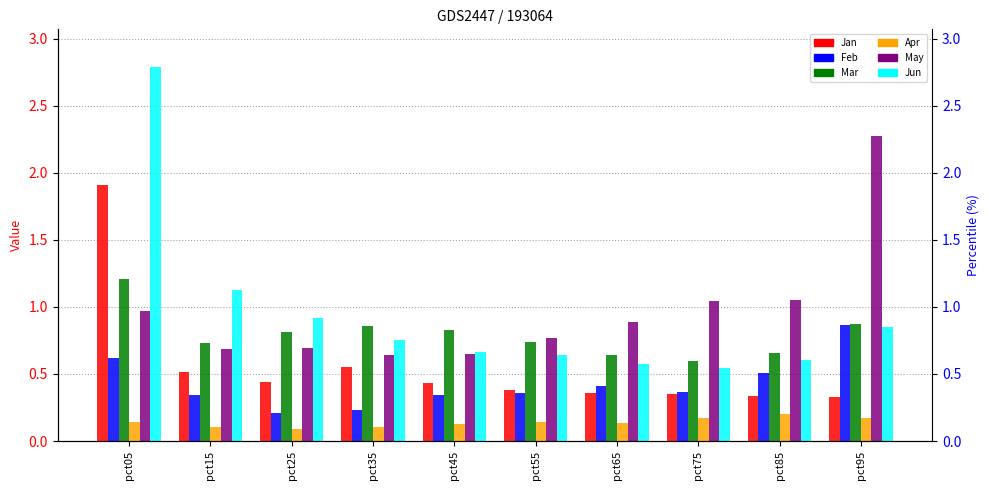

Read the Jan value at pct25.

0.4